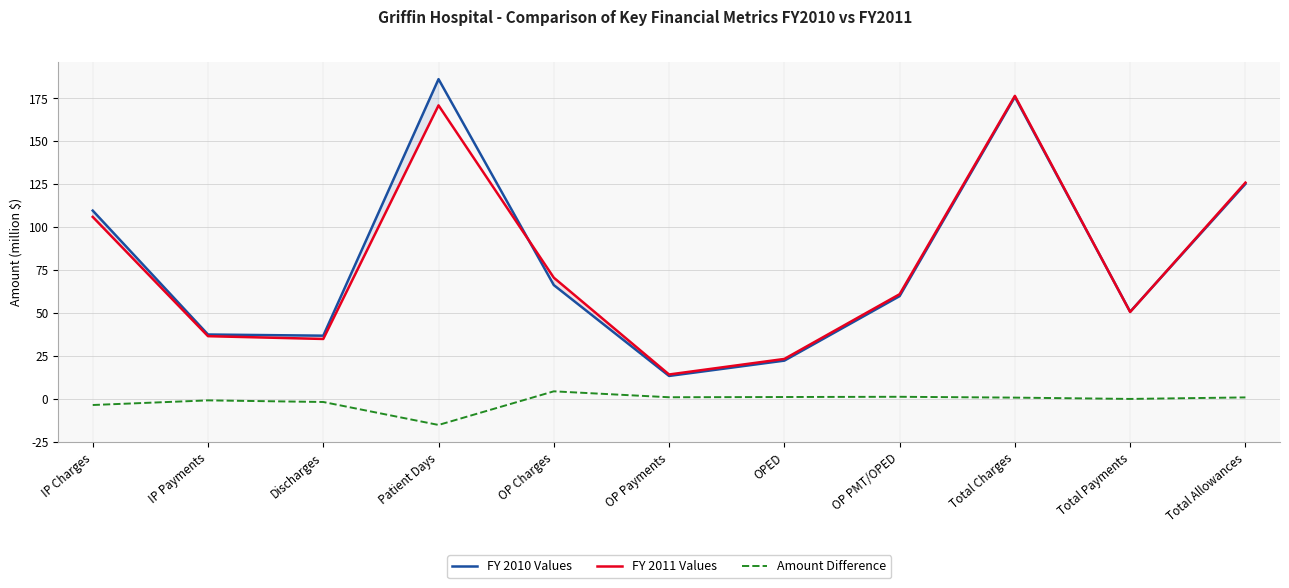

Is the value of FY 2010 Values at Patient Days greater than the value of FY 2011 Values at Total Allowances?

Yes